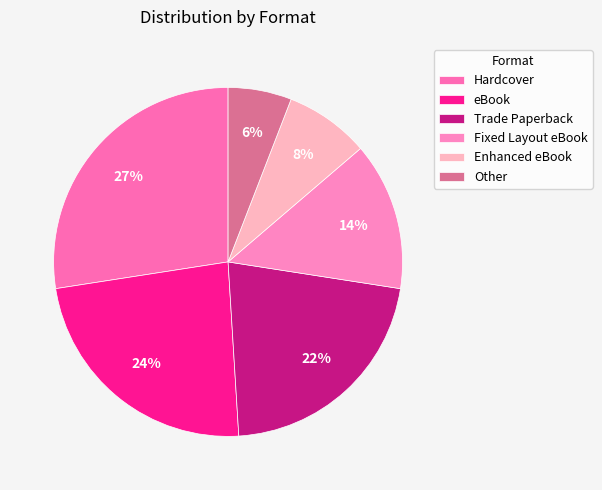

Is it true that Enhanced eBook is 8% of the pie?

True